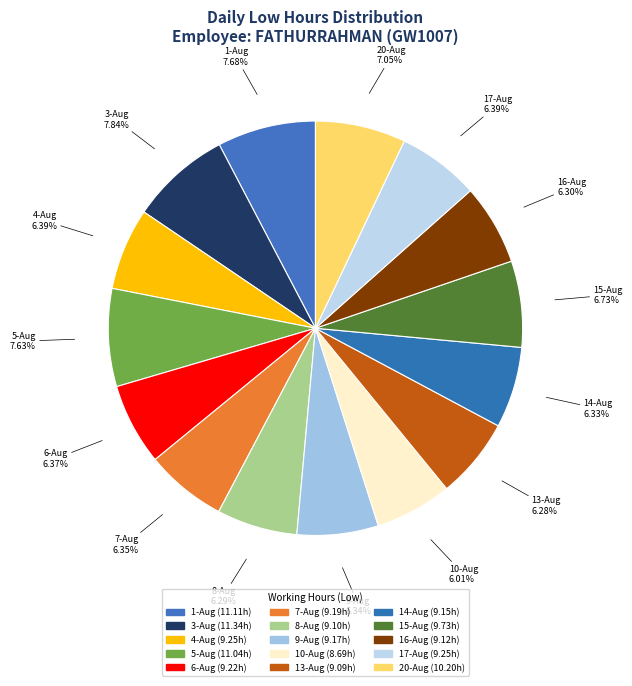

How many slices are in this pie chart?

15